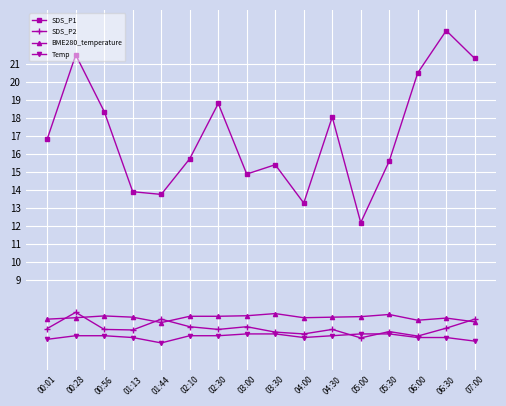

Where is SDS_P1 nearest to the value 17?

00:01